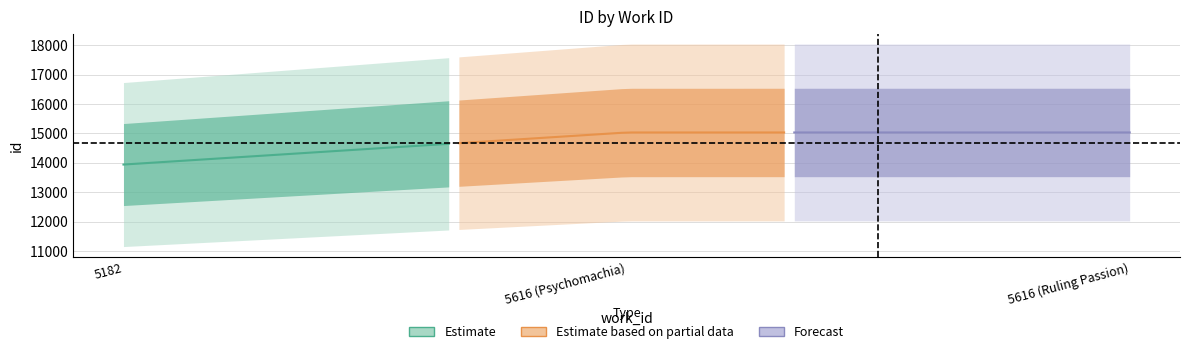

At which category is the sum across all series the highest?

5616 (Ruling Passion)